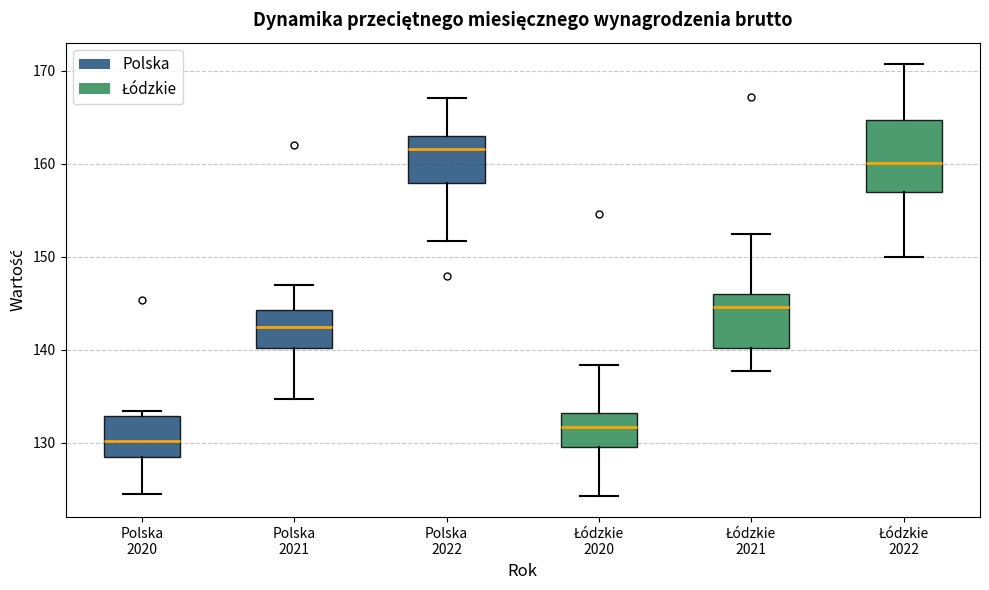

Which box's median line is the highest?

Polska 2022